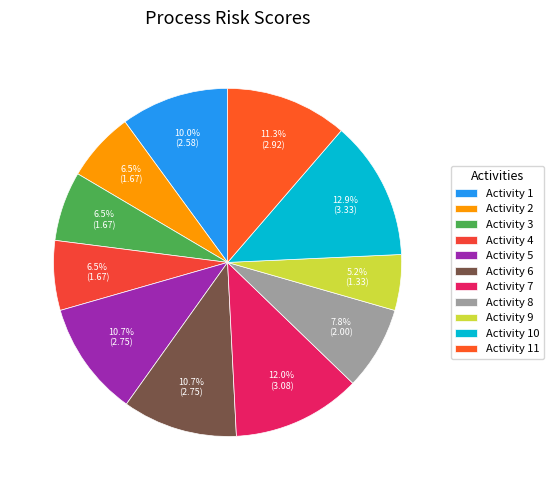

What percentage is the Activity 11 slice, to the nearest percent?

11%